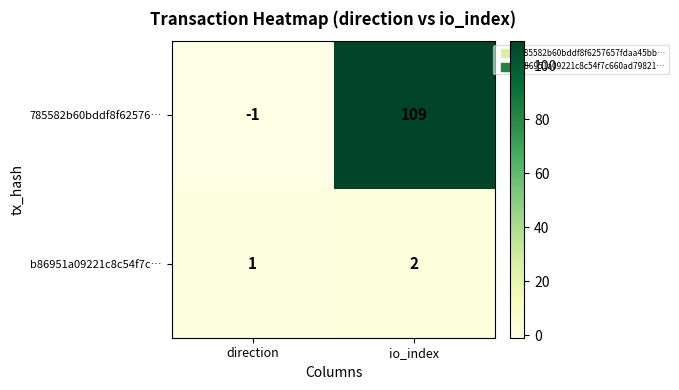

Is it true that 785582b60bddf8f62576… equals 190 at io_index?

False